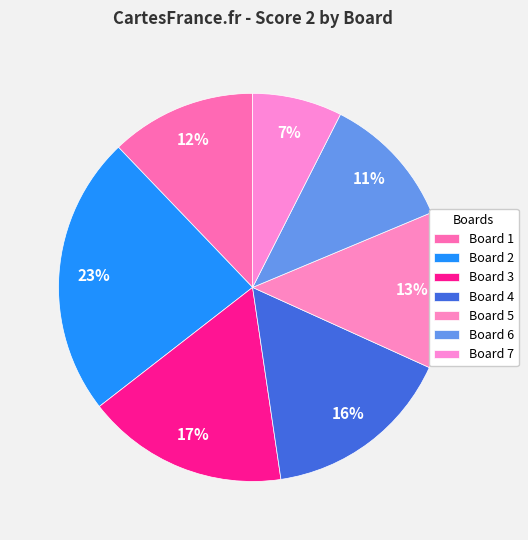

What percentage do Board 7 and Board 5 together represent?

20.6%